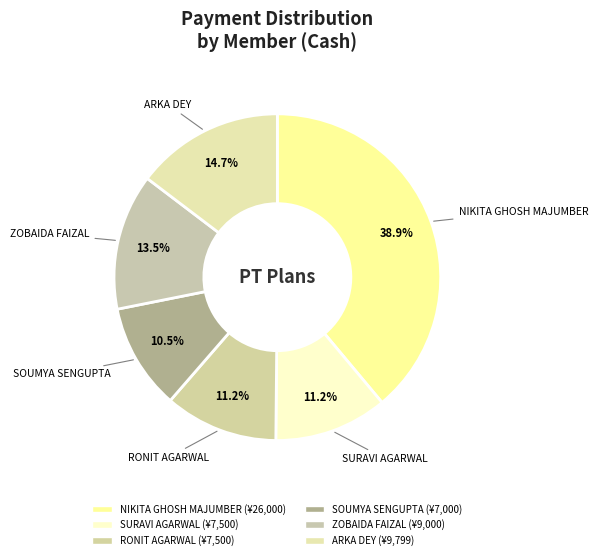

Count the number of slices in the pie.

6